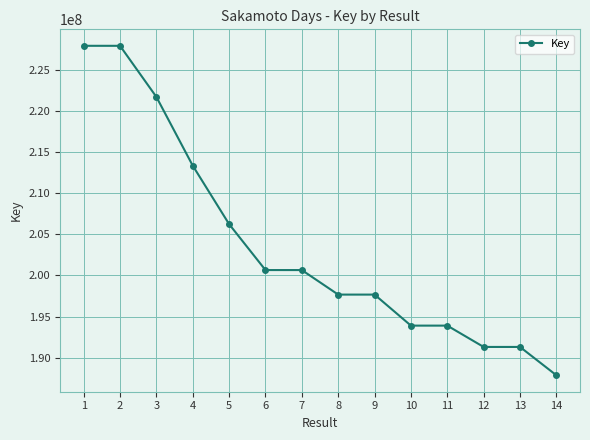

What is the sum of all values?

2852164373